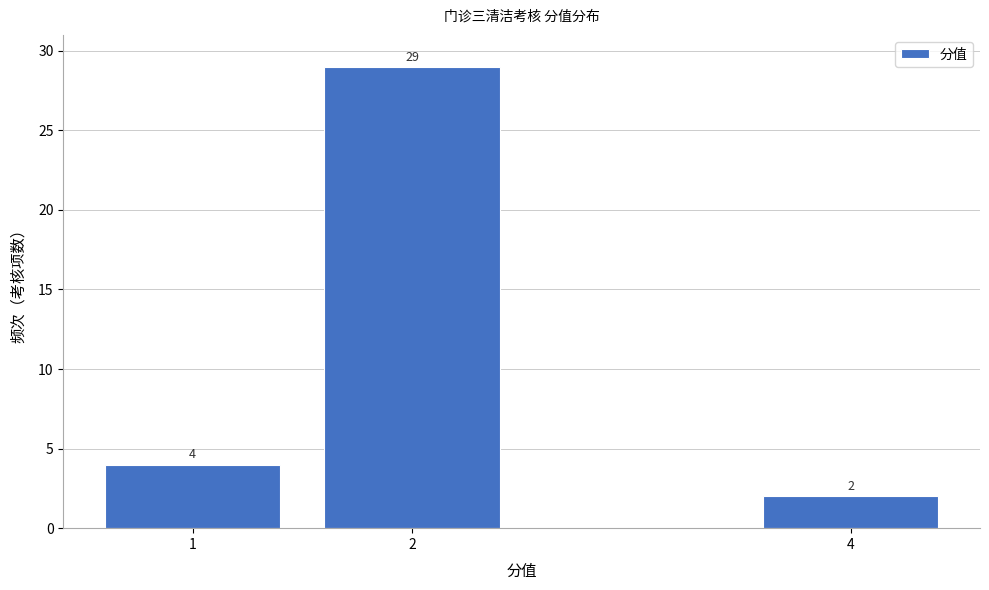

Reading left to right, extract all data points from this chart.

4	29	2